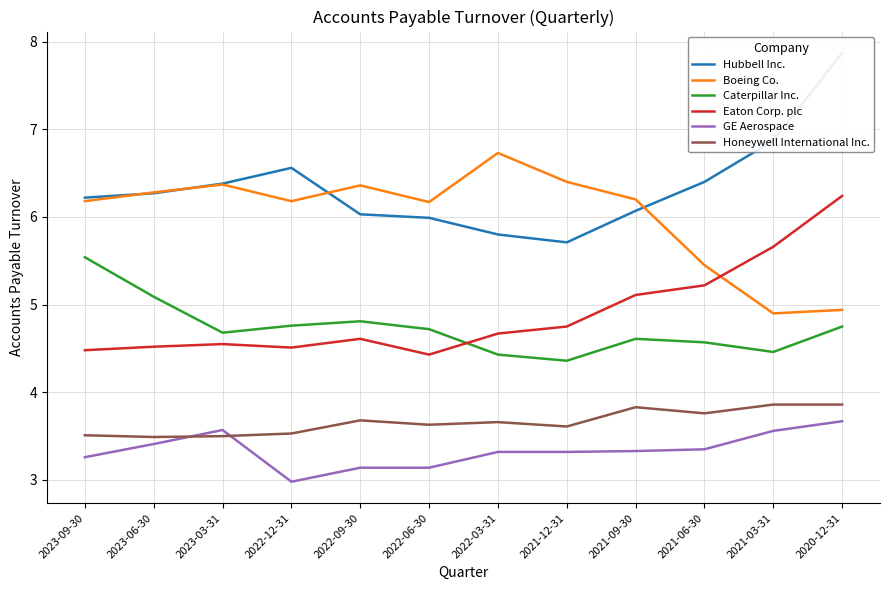

Reading left to right, what are all the values shown in this chart?

Hubbell Inc.: 6.2	6.3	6.4	6.6	6.0	6.0	5.8	5.7	6.1	6.4	6.9	7.9
Boeing Co.: 6.2	6.3	6.4	6.2	6.4	6.2	6.7	6.4	6.2	5.5	4.9	4.9
Caterpillar Inc.: 5.5	5.1	4.7	4.8	4.8	4.7	4.4	4.4	4.6	4.6	4.5	4.8
Eaton Corp. plc: 4.5	4.5	4.5	4.5	4.6	4.4	4.7	4.8	5.1	5.2	5.7	6.2
GE Aerospace: 3.3	3.4	3.6	3.0	3.1	3.1	3.3	3.3	3.3	3.4	3.6	3.7
Honeywell International Inc.: 3.5	3.5	3.5	3.5	3.7	3.6	3.7	3.6	3.8	3.8	3.9	3.9